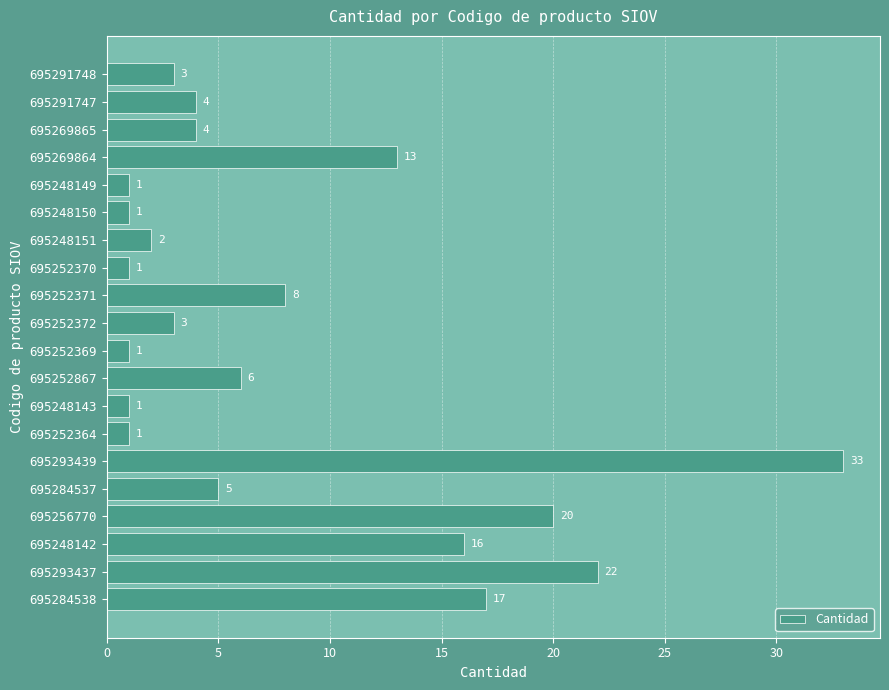

Reading bottom to top, extract all data points from this chart.

17	22	16	20	5	33	1	1	6	1	3	8	1	2	1	1	13	4	4	3